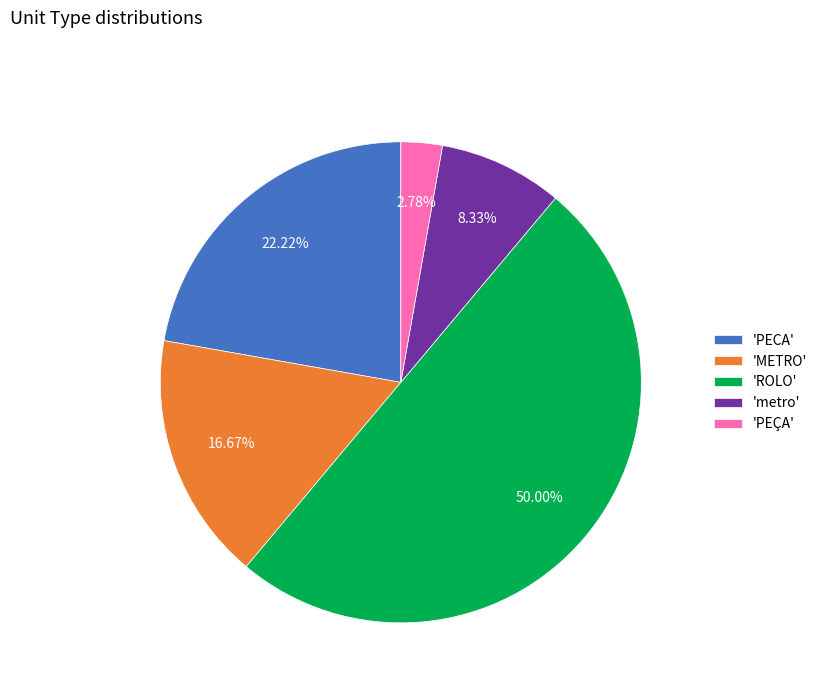

Which slice is the smallest?

'PEÇA'